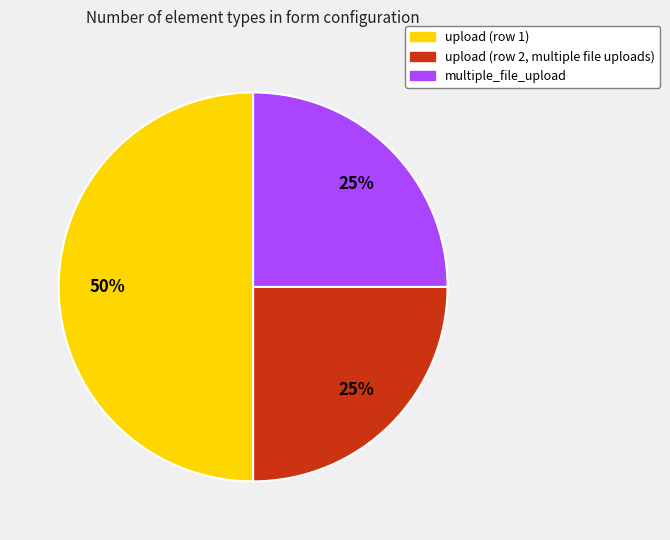

To the nearest percent, what is the difference between the largest and smallest slice percentages?

25%